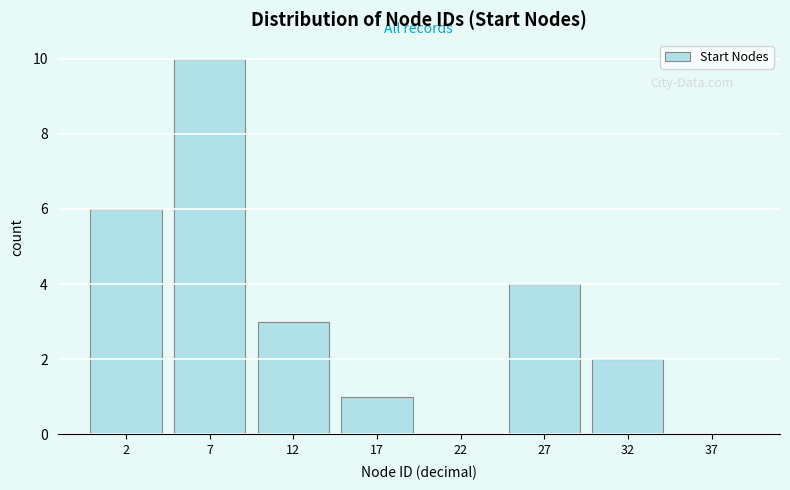

Reading left to right, list all the values displayed in this chart.

2=6	7=10	12=3	17=1	22=0	27=4	32=2	37=0